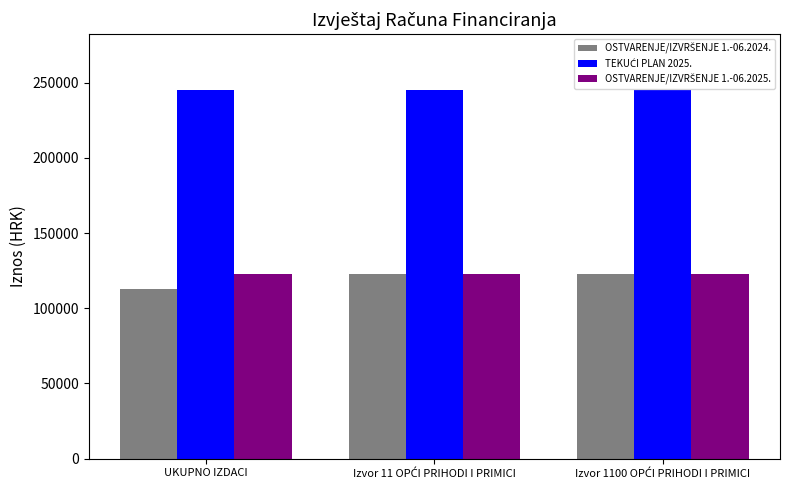

What is the difference between the highest and lowest values at UKUPNO IZDACI?

132721.7